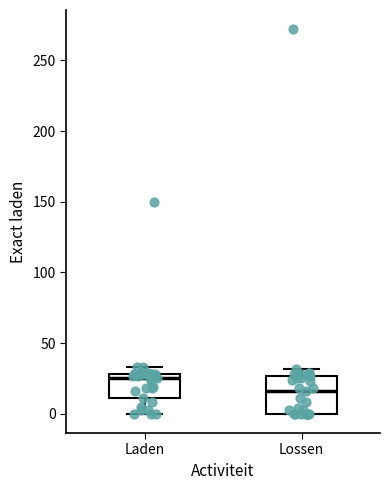

Where is the upper edge of the box for Laden on the y-axis? The values are not printed on the chart, so give them approximately, as read against the axis.

30